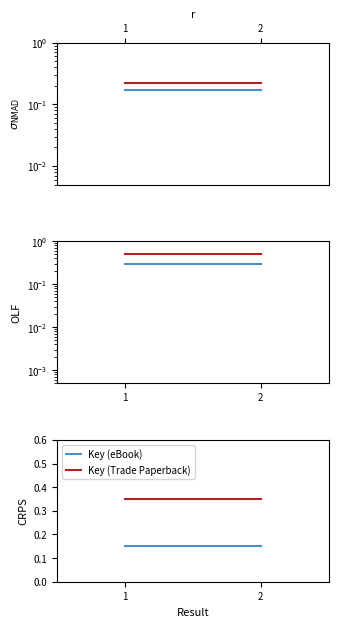

What is the spread (max minus min) of values at 1?

0.2